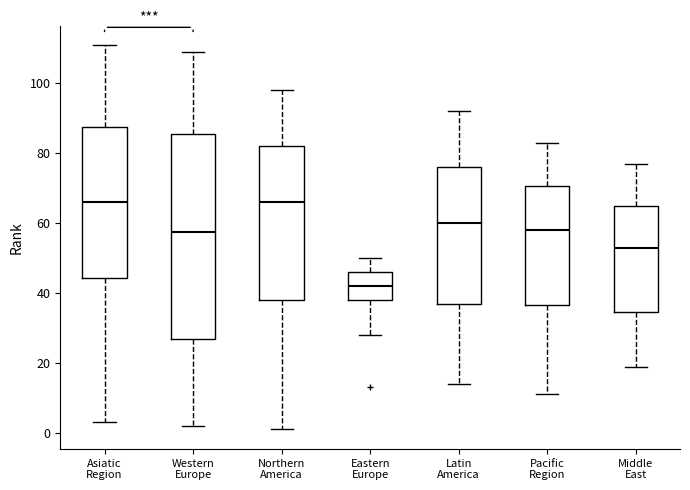

Reading left to right, transcribe this box plot: for each box, give where its median line is, the range the box spans, and where its two whiskers end, as read against the y-axis. The values are not printed on the chart, so give them approximately, as read against the axis.

Asiatic Region: median 66, box 44 to 88, whiskers 4 to 112
Western Europe: median 58, box 26 to 86, whiskers 2 to 110
Northern America: median 66, box 38 to 82, whiskers 2 to 98
Eastern Europe: median 42, box 38 to 46, whiskers 28 to 50
Latin America: median 60, box 38 to 76, whiskers 14 to 92
Pacific Region: median 58, box 36 to 70, whiskers 12 to 84
Middle East: median 54, box 34 to 66, whiskers 20 to 78